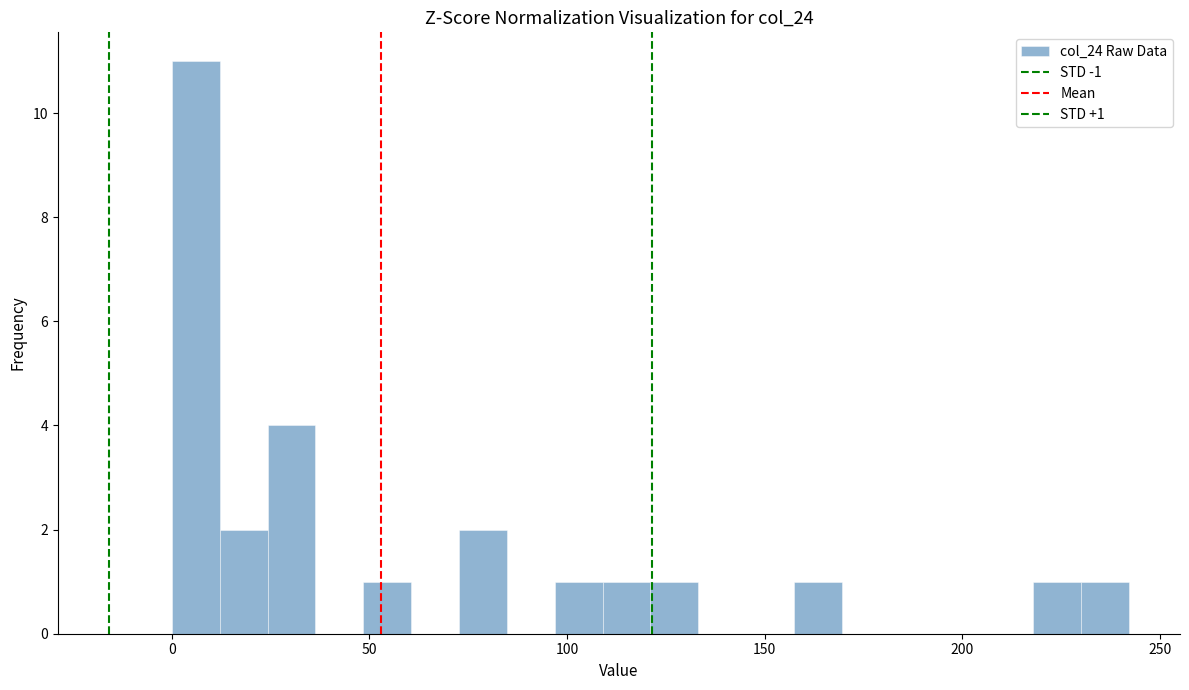

Around what value on the x-axis is the tallest bar? Give the approximate position of its centre, as read against the axis.

5